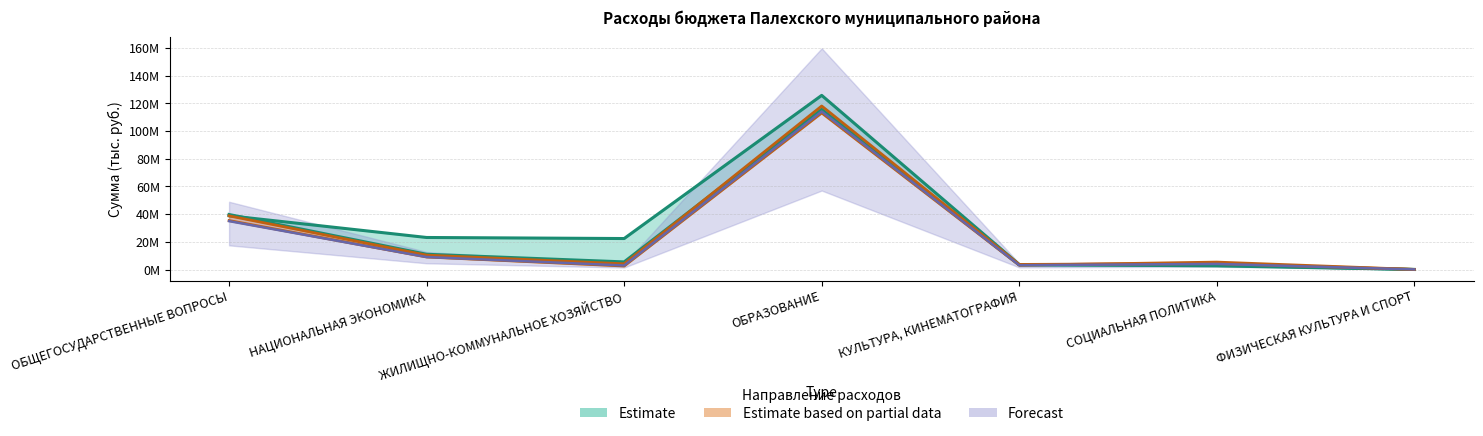

What position from the right is ОБРАЗОВАНИЕ?

4